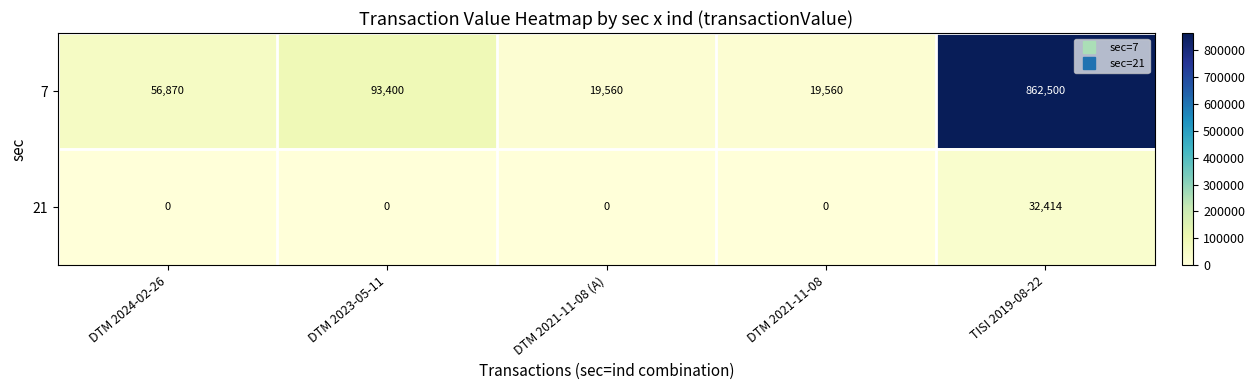

What is the maximum value shown in the chart?

862500